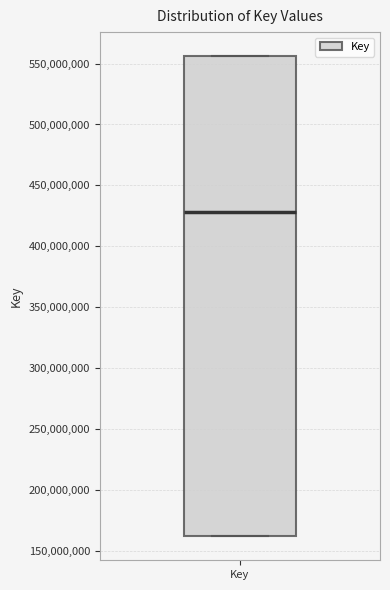

Where is the upper edge of the box for Key on the y-axis? The values are not printed on the chart, so give them approximately, as read against the axis.

555000000